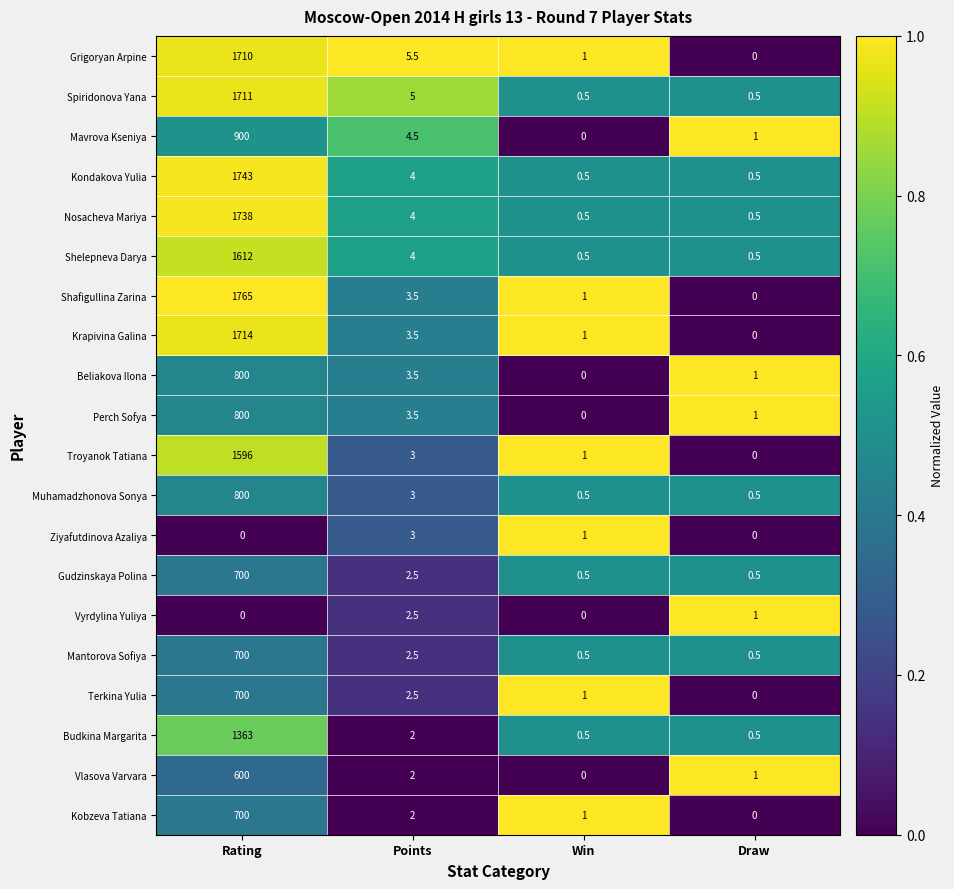

Which series changed the most between Rating and Win?

Shafigullina Zarina